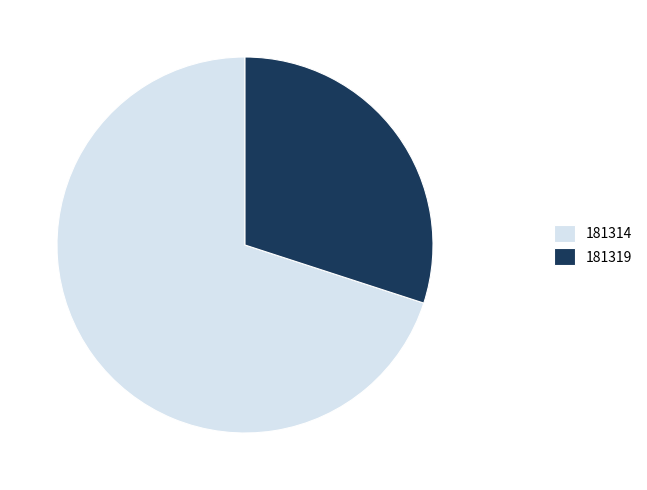

Is it true that 181314 is 70% of the pie?

True